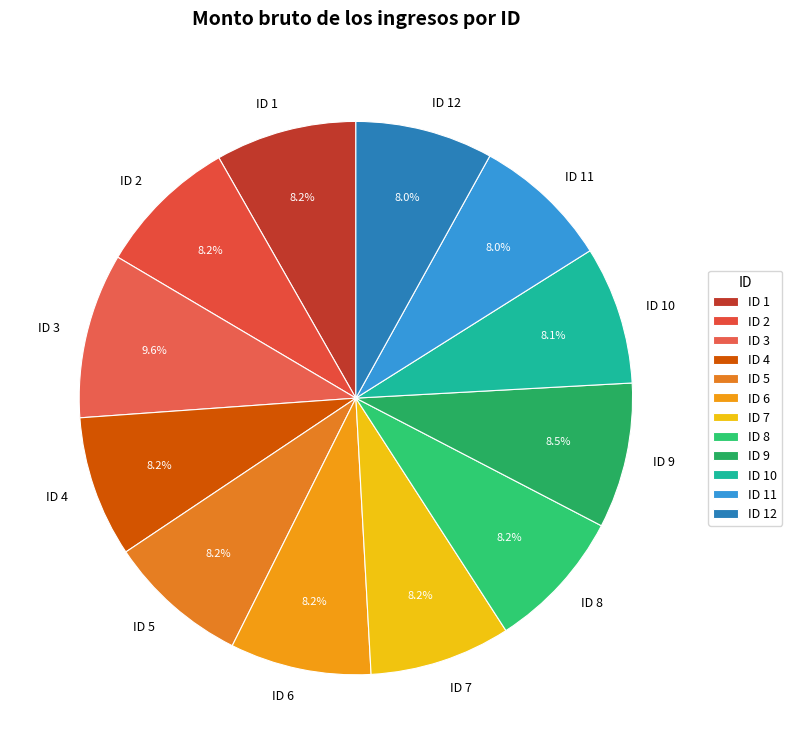

To the nearest percent, what is the difference between the largest and smallest slice percentages?

2%